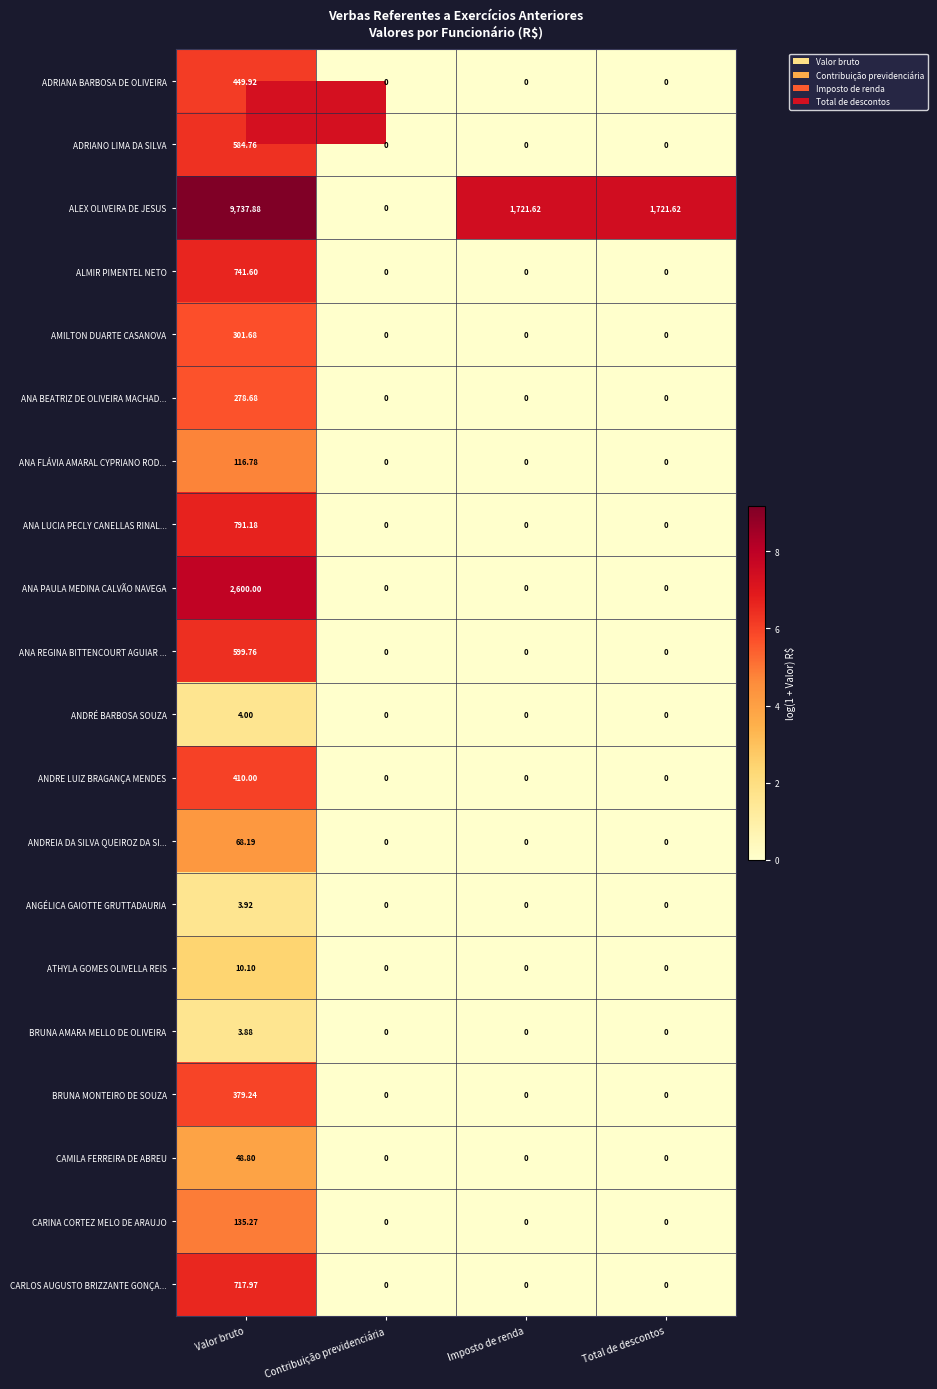

Which category has the highest value across all series?

Valor bruto